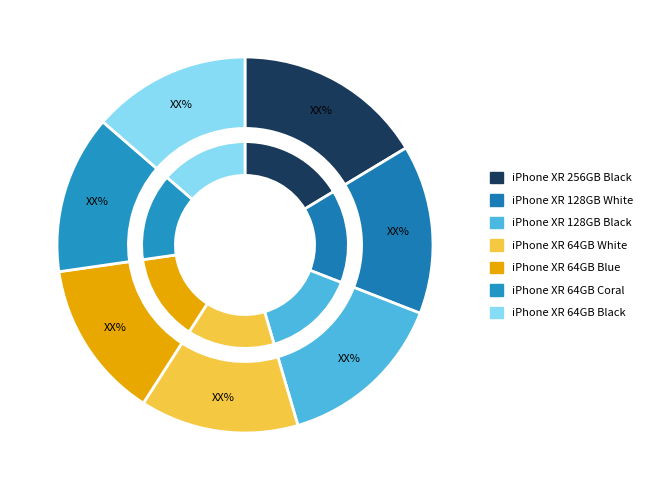

Approximately how many times larger is the value at iPhone XR 128GB White compared to iPhone XR 64GB Coral?

1.1